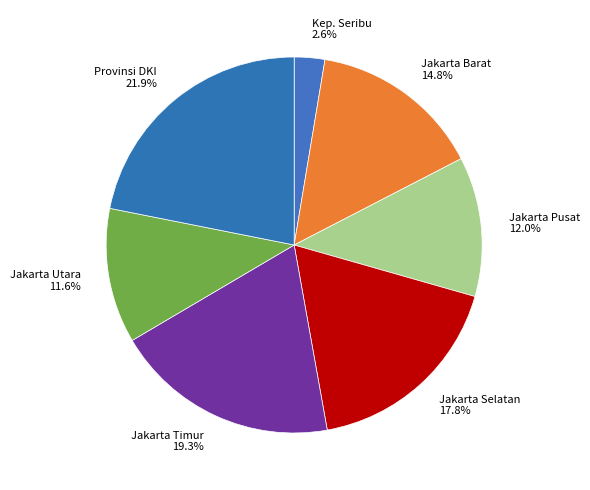

Do Jakarta Barat and Kep. Seribu together represent more than half of the pie?

No